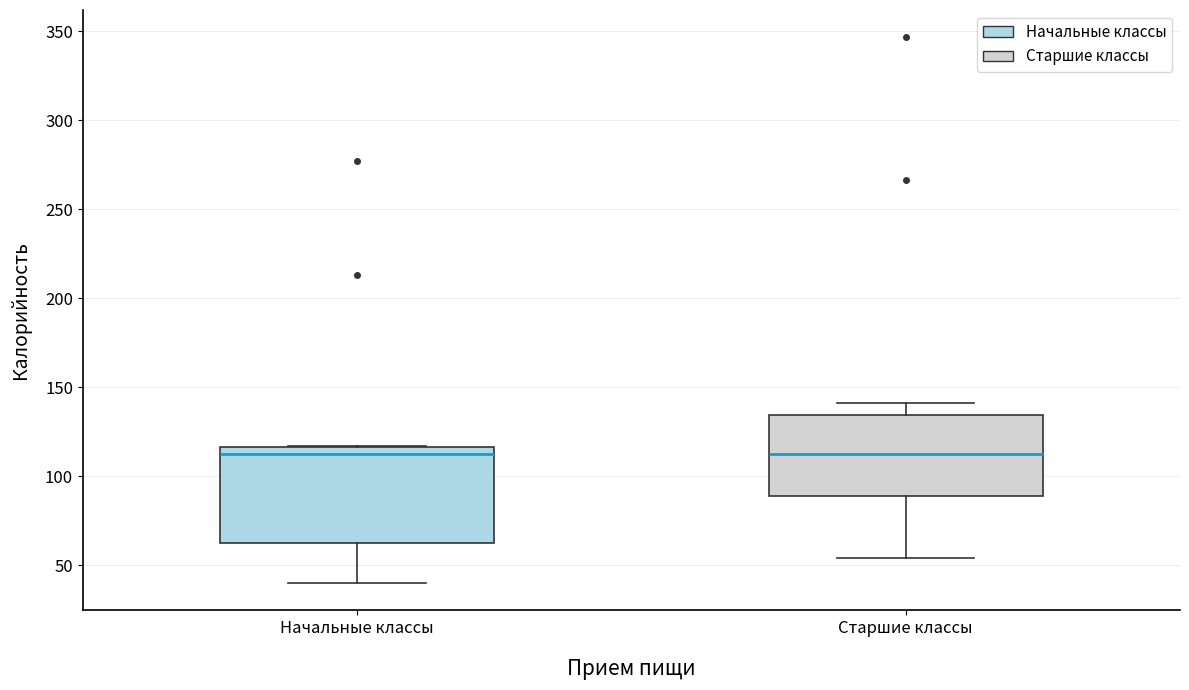

Comparing the boxes themselves (not the whiskers), which one is the tallest?

Начальные классы